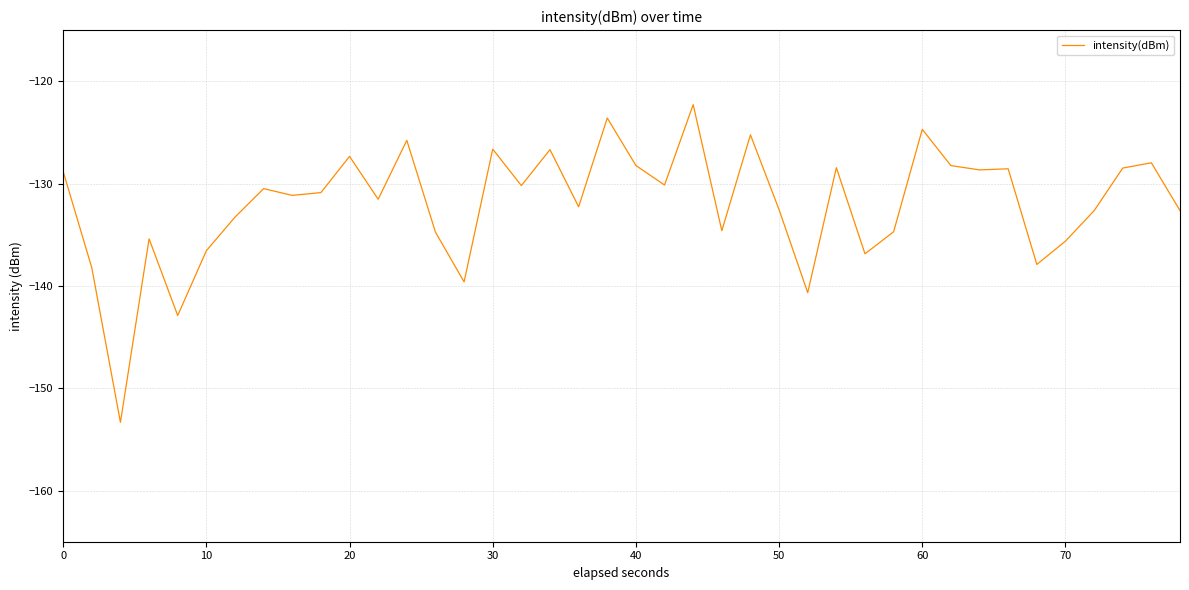

What is the maximum value shown in the chart?

-122.3